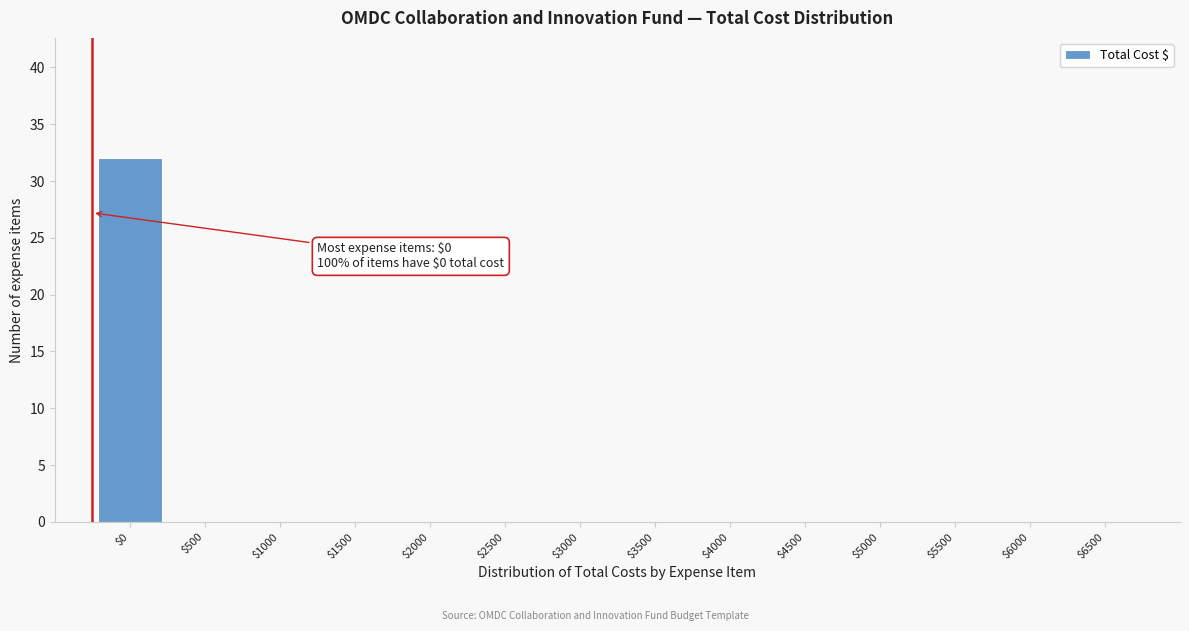

The value at $1000 is 0. True or false?

True